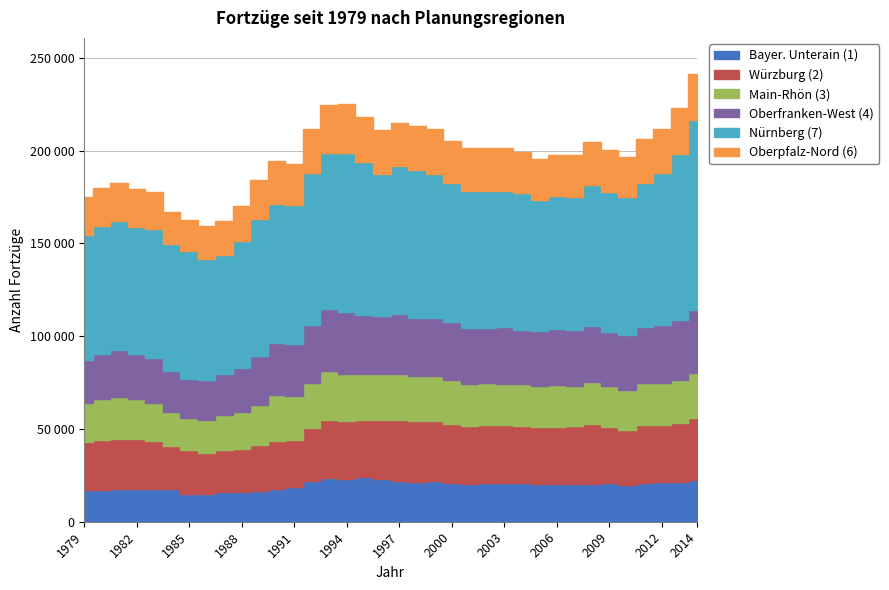

Reading left to right, list all the values displayed in this chart.

Bayer. Unterain (1): 16989	16848	17475	17693	17458	17589	14984	15170	15871	16182	16455	17878	18953	21690	23529	23182	23845	23096	21905	21575	21792	20862	20236	20861	20708	20783	20601	20490	20268	20572	20674	19881	21090	21251	21515	22542
Würzburg (2): 25860	26971	27220	26748	26269	23057	23470	22091	22944	23067	24729	25574	25093	28676	31271	31151	31120	32004	32782	32625	32588	31686	31529	31150	31263	31052	30247	30779	31325	31985	30590	29388	31124	31048	31614	33350
Main-Rhön (3): 21042	22431	22439	21718	20230	18495	17231	17715	18679	20149	21790	24897	23951	24374	26478	25560	24499	24560	24768	24419	24131	23620	22694	22729	22474	22263	22368	22309	21710	22972	21765	21554	22431	22317	23140	24528
Oberfranken-West (4): 23371	24259	25514	24483	24428	22320	21270	21655	21957	23381	26207	27963	28003	31307	33260	33360	31745	31424	32335	31362	31335	31546	29990	29747	30619	29344	29454	30298	29985	30225	29309	29919	30177	31304	32414	33789
Nürnberg (7): 67242	68747	69621	68149	69288	68505	68734	65247	64377	68486	73746	74878	74697	82004	84443	85696	82629	76447	79990	79509	77582	74646	73615	73887	73044	73529	70762	71575	71958	75839	75579	74163	77953	81784	89684	102056
Oberpfalz-Nord (6): 20355	20882	20472	20695	20294	16926	16871	17290	18358	19118	21244	23151	22267	23734	25427	26342	24506	23782	23330	23622	24103	22985	23220	22953	23215	22462	22220	22045	22508	23043	22417	21662	23275	23896	24603	25209